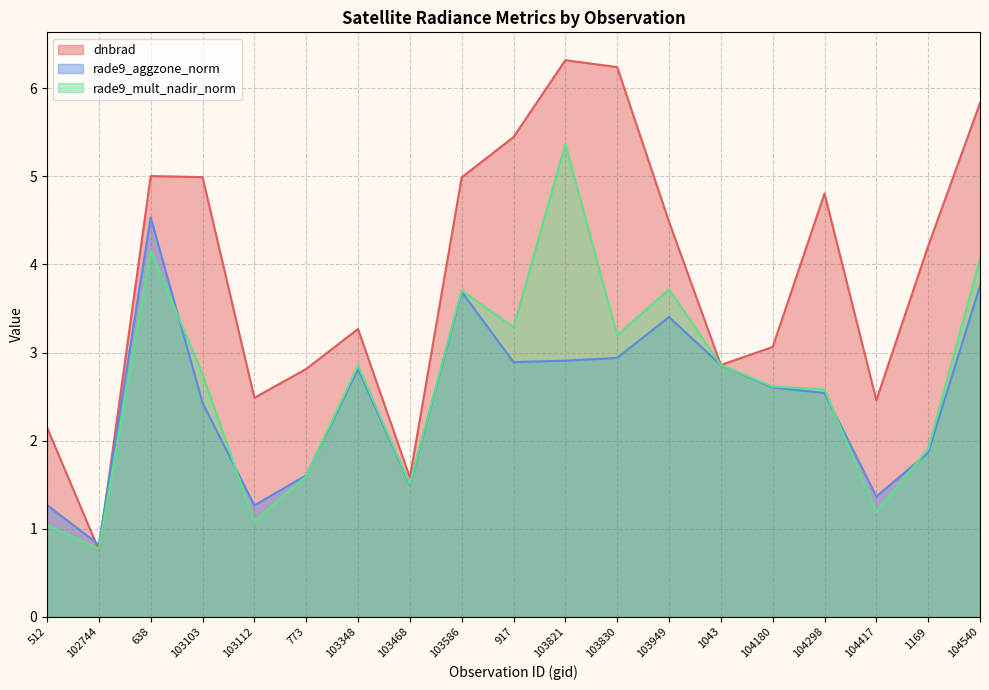

At which label does rade9_aggzone_norm reach its peak?

638